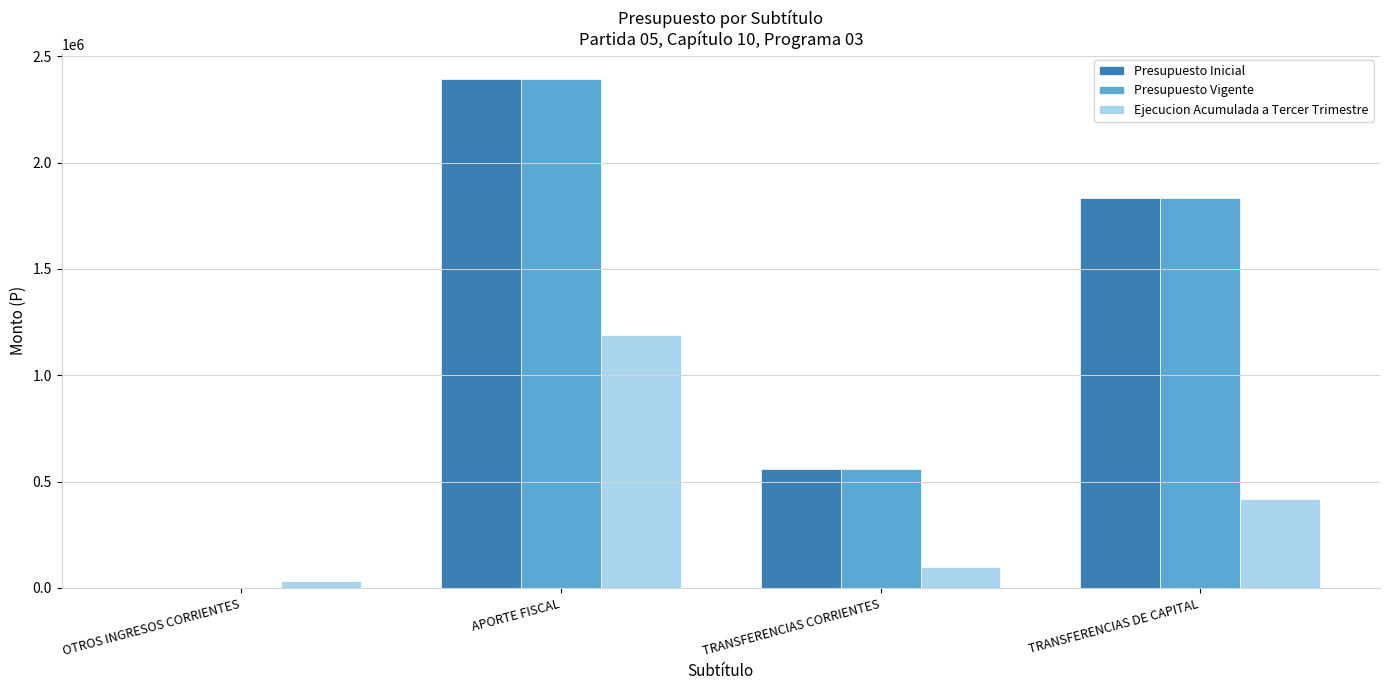

The Presupuesto Vigente series shows 1105654 at APORTE FISCAL. True or false?

False